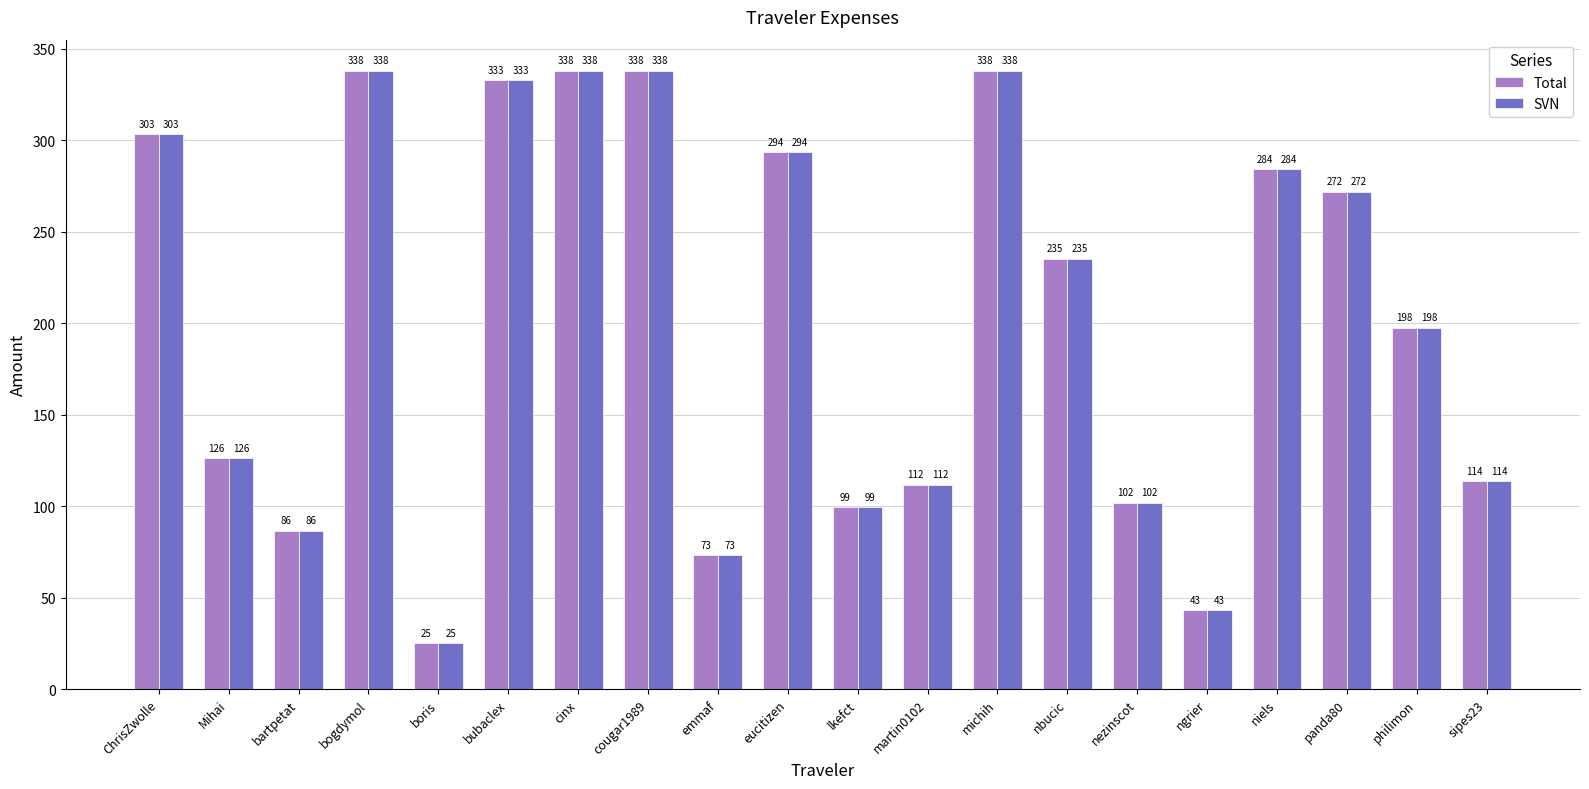

What is the value of the SVN bar at the 3rd from the left?

86.5